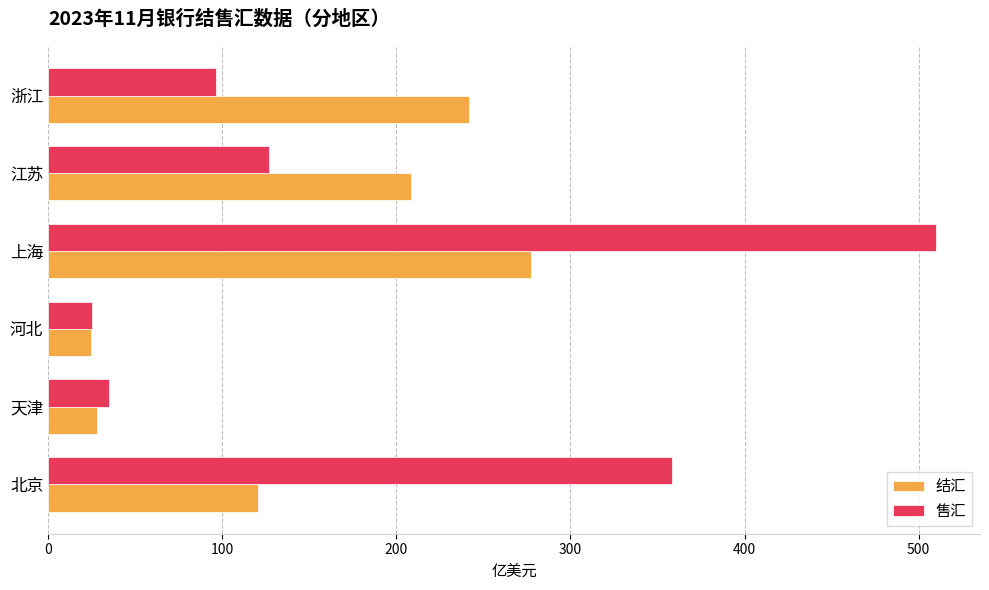

The 结汇 series shows 113.2 at 江苏. True or false?

False